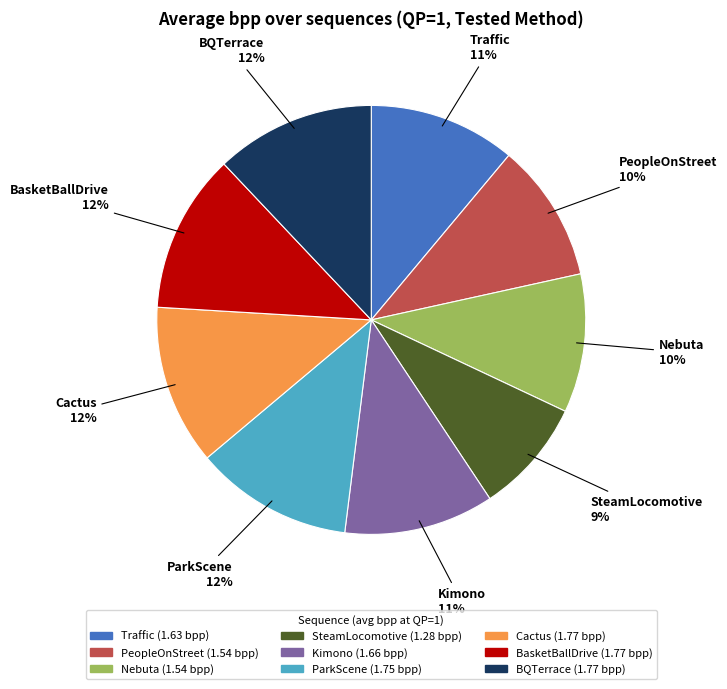

To the nearest percent, what percentage of the pie is BQTerrace?

12%